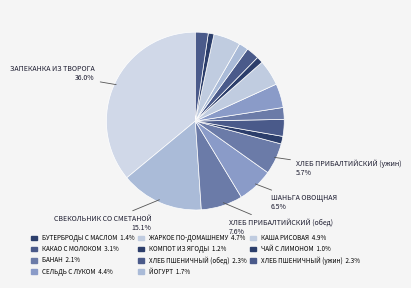

Which category has the smallest portion of the pie?

ЧАЙ С ЛИМОНОМ